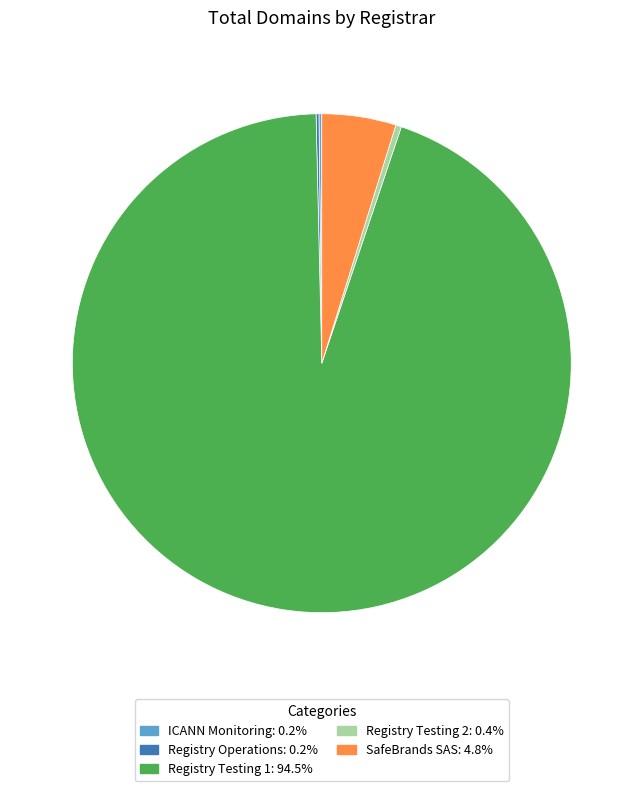

Does any single category account for the majority?

Yes